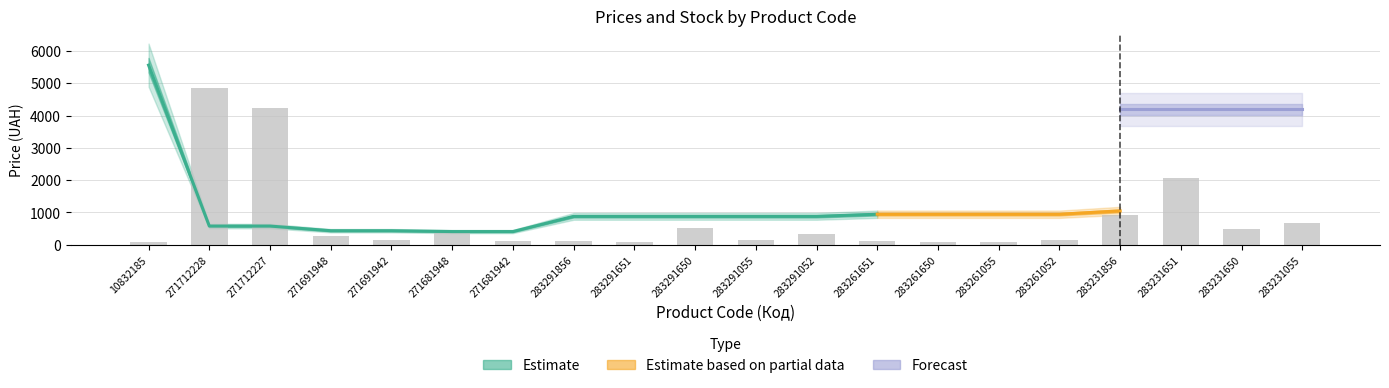

The value at 271712227 is 1584. True or false?

False